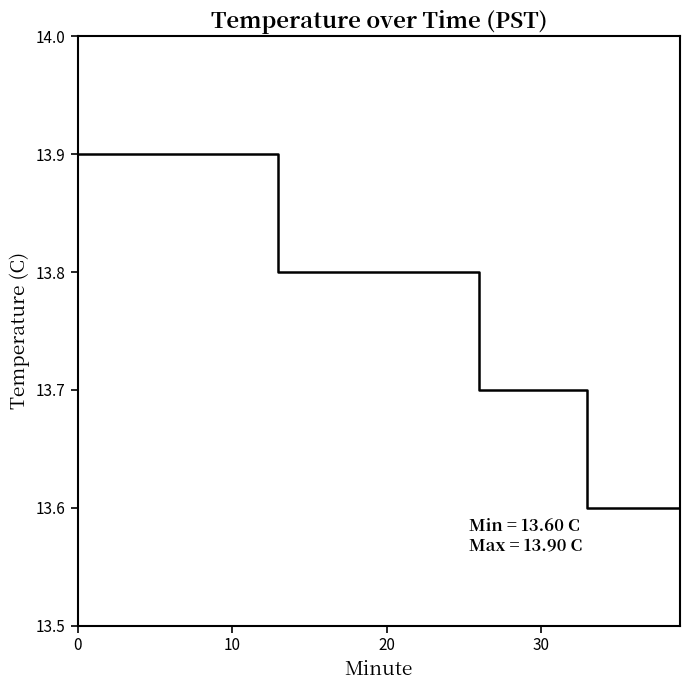

What is the maximum value shown in the chart?

13.9